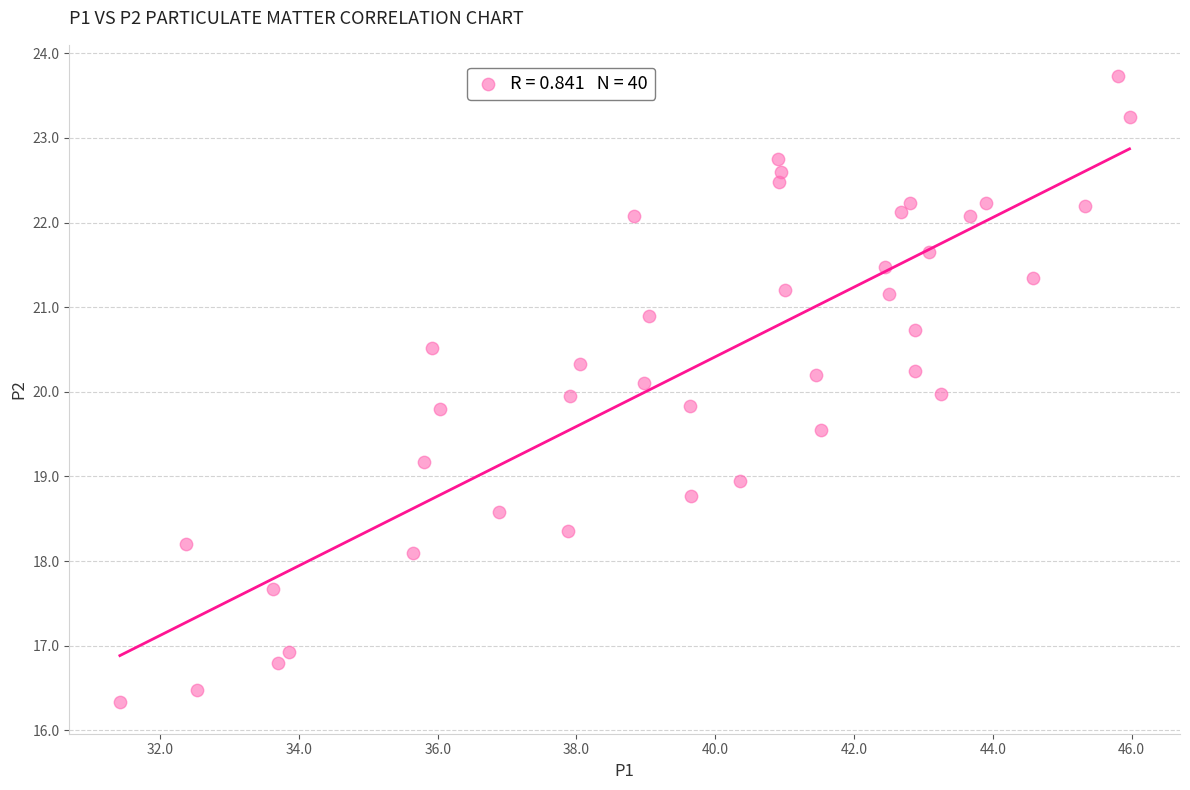

What is the range of Y values (max minus min)?

7.4